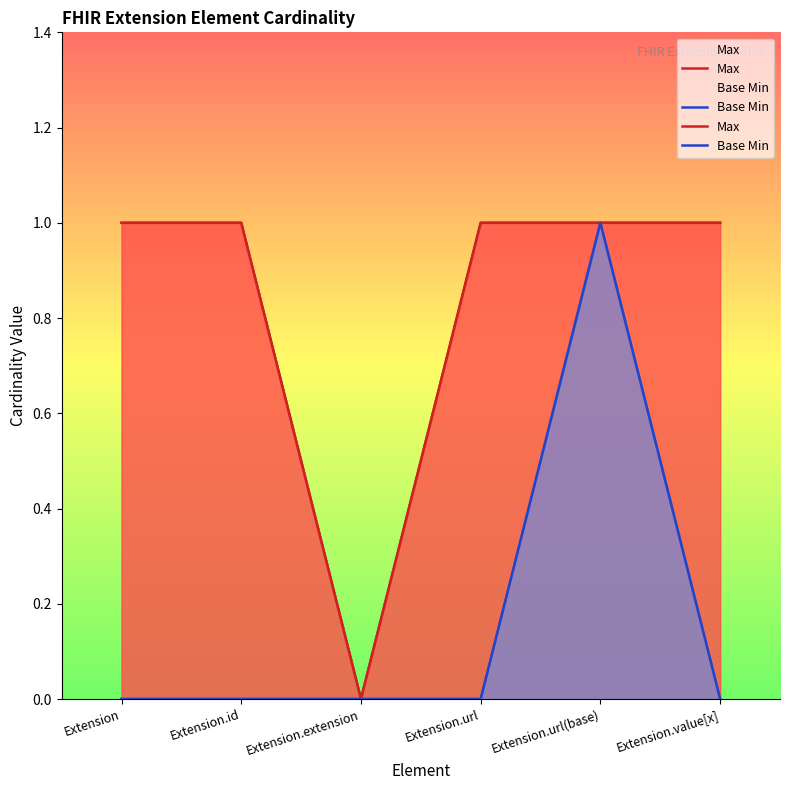

Rank the series by their maximum value, from highest to lowest.

Max, Base Min